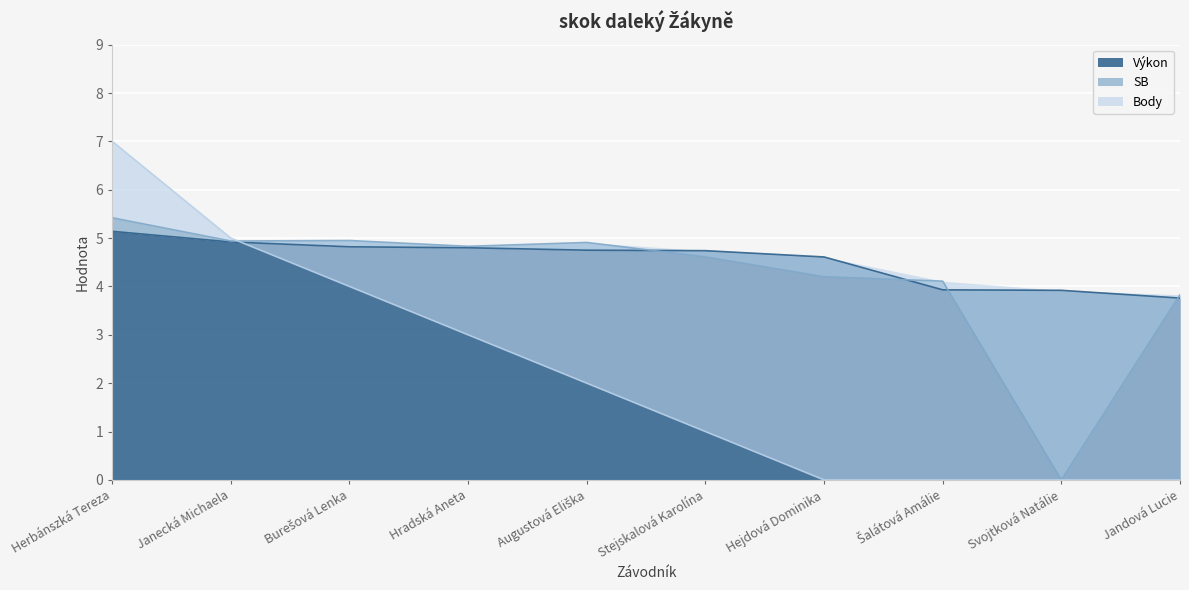

Rank the categories by Body value from highest to lowest.

Herbánszká Tereza, Janecká Michaela, Burešová Lenka, Hradská Aneta, Augustová Eliška, Stejskalová Karolína, Hejdová Dominika, Šalátová Amálie, Svojtková Natálie, Jandová Lucie